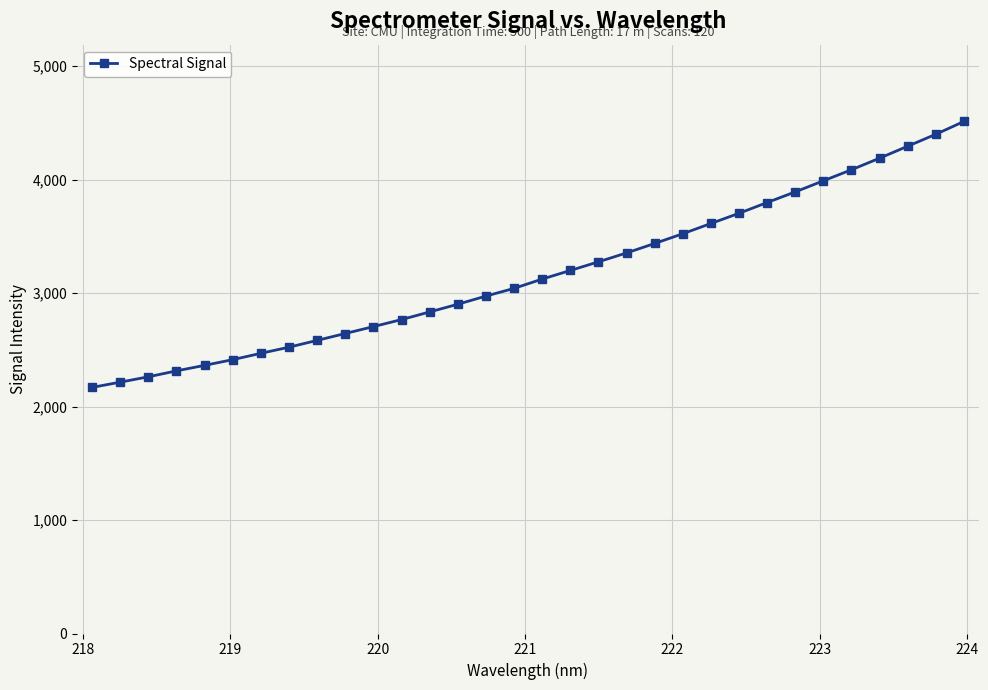

How many distinct data groups are displayed?

1